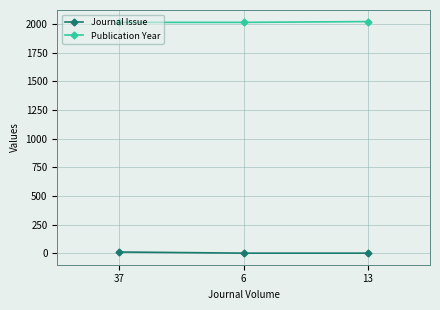

What is the highest value of the Publication Year series?

2023